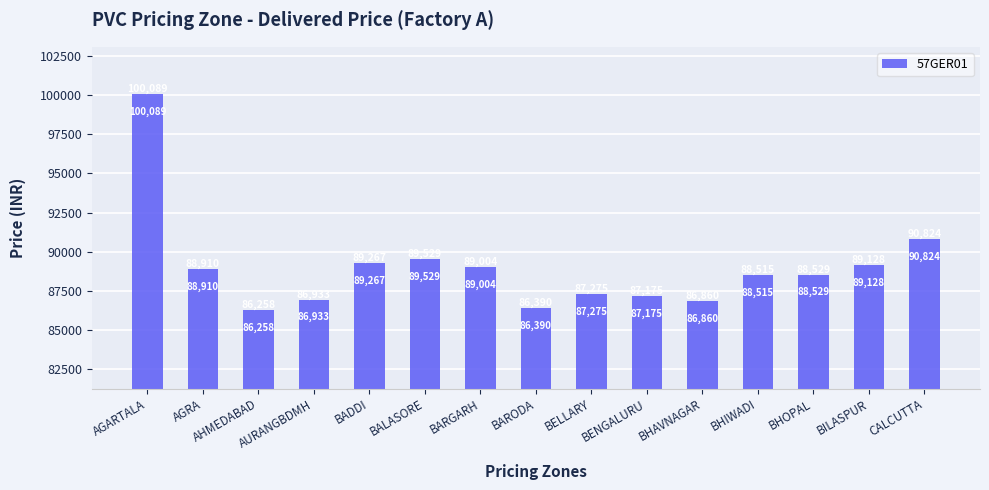

What value does the data have at BHOPAL, to the nearest 10?

88530